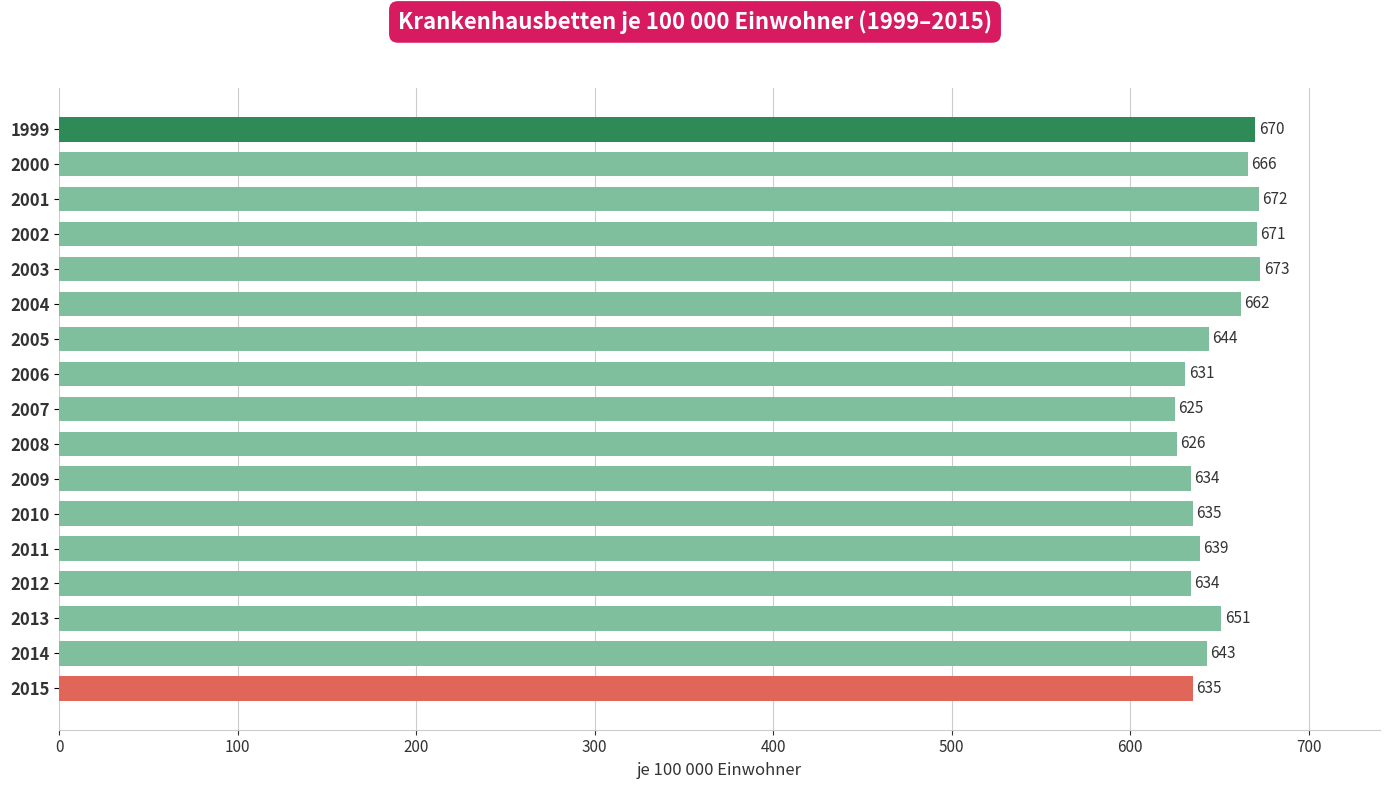

Reading bottom to top, transcribe all the data shown in this chart.

2015=635	2014=643	2013=651	2012=634	2011=639	2010=635	2009=634	2008=626	2007=625	2006=631	2005=644	2004=662	2003=673	2002=671	2001=672	2000=666	1999=670